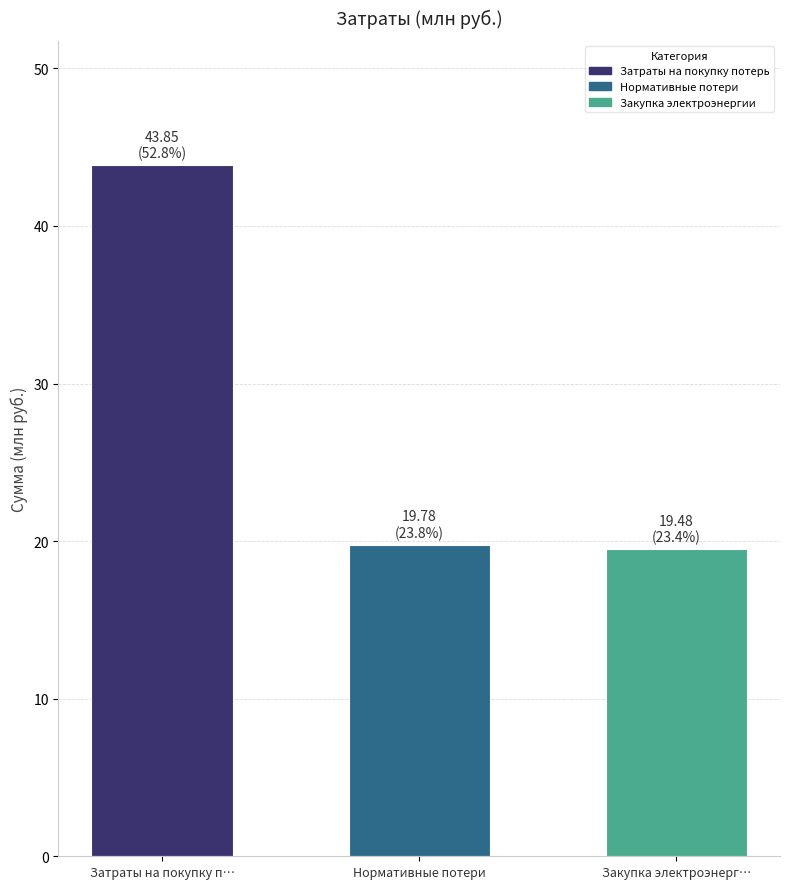

What is the maximum value shown in the chart?

43.9